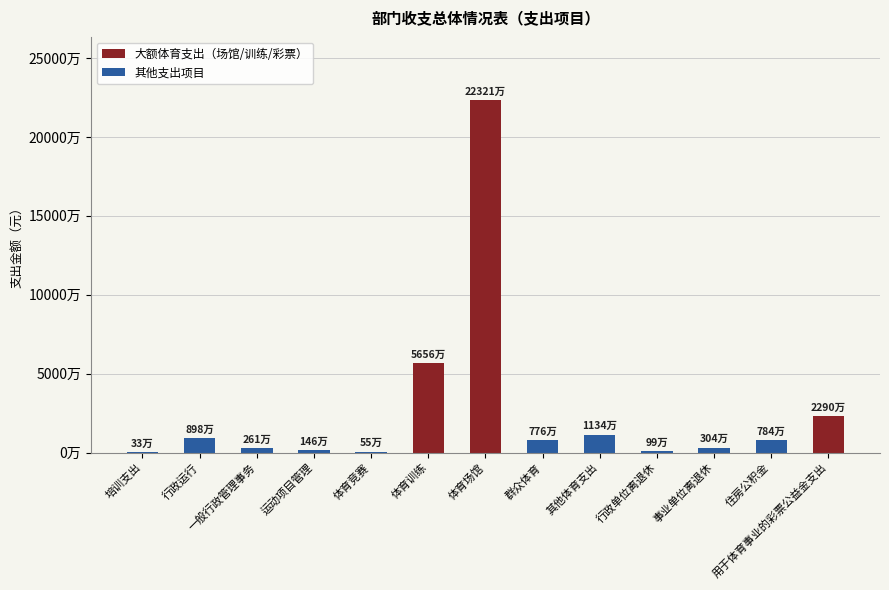

Reading left to right, extract all data points from this chart.

大额体育支出（场馆/训练/彩票）: 培训支出=0.0	行政运行=0.0	一般行政管理事务=0.0	运动项目管理=0.0	体育竞赛=0.0	体育训练=56559703.8	体育场馆=223207122.6	群众体育=0.0	其他体育支出=0.0	行政单位离退休=0.0	事业单位离退休=0.0	住房公积金=0.0	用于体育事业的彩票公益金支出=22900000.0
其他支出项目: 培训支出=330480.0	行政运行=8977307.3	一般行政管理事务=2612522.8	运动项目管理=1457076.5	体育竞赛=550000.0	体育训练=0.0	体育场馆=0.0	群众体育=7758600.0	其他体育支出=11341368.6	行政单位离退休=986953.8	事业单位离退休=3039598.0	住房公积金=7837594.9	用于体育事业的彩票公益金支出=0.0